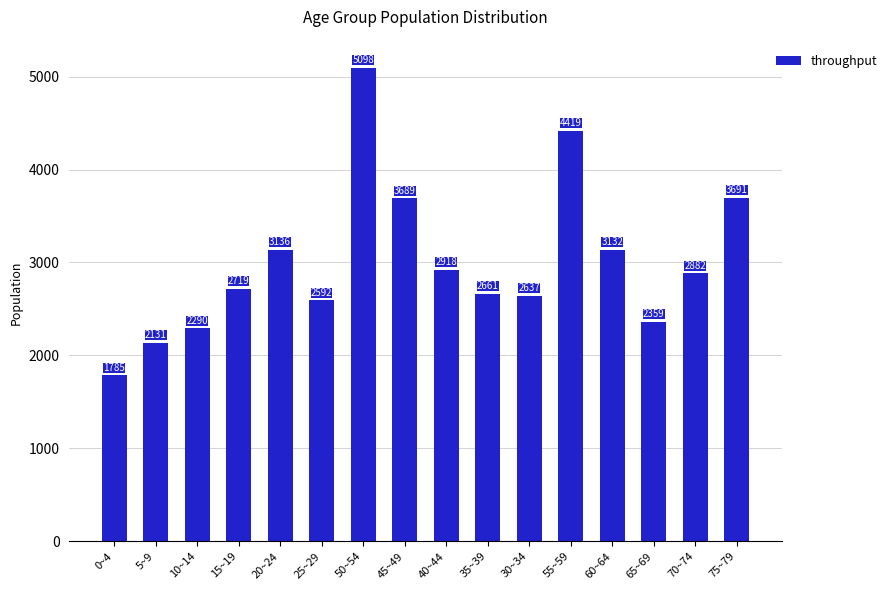

Reading right to left, extract all data points from this chart.

3691	2882	2359	3132	4419	2637	2661	2918	3689	5098	2592	3136	2719	2290	2131	1785